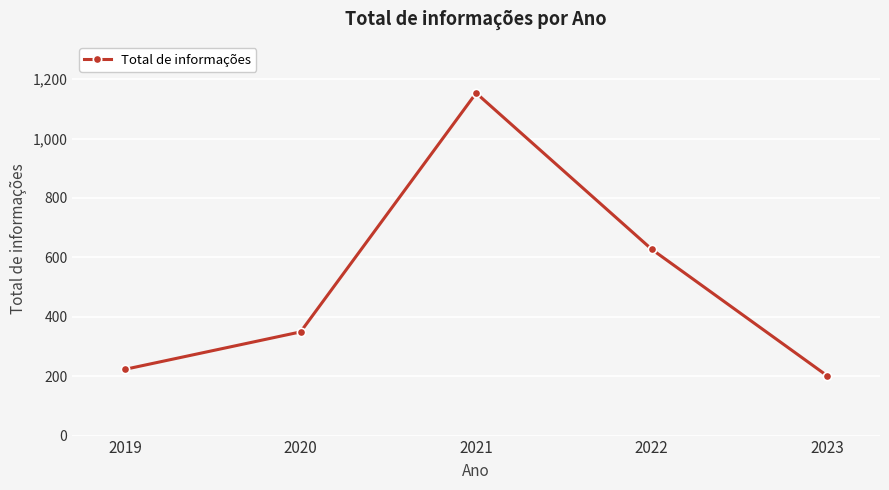

At which category does the chart reach its peak across all series?

2021